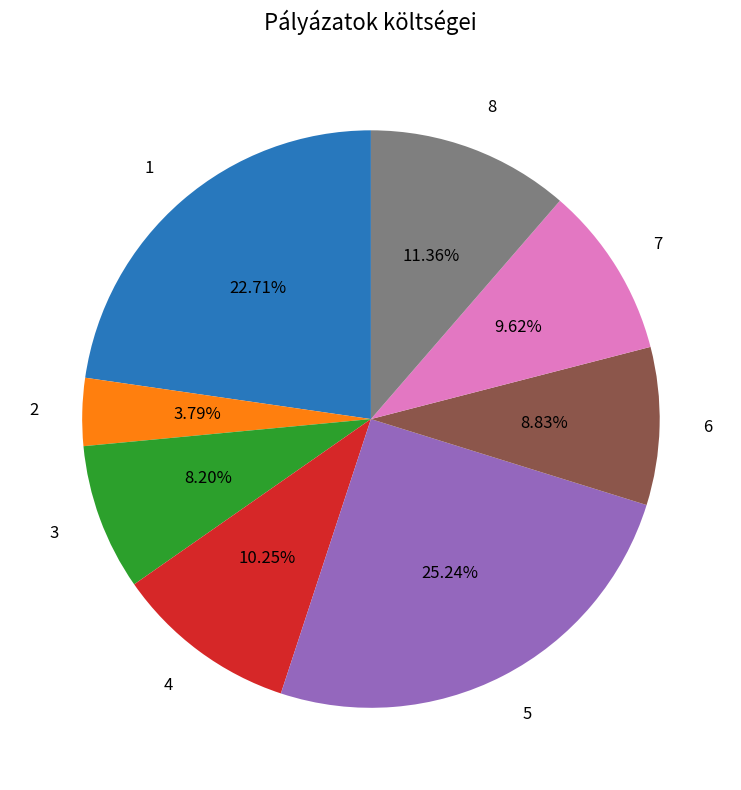

Rank the categories by value from highest to lowest.

5, 1, 8, 4, 7, 6, 3, 2